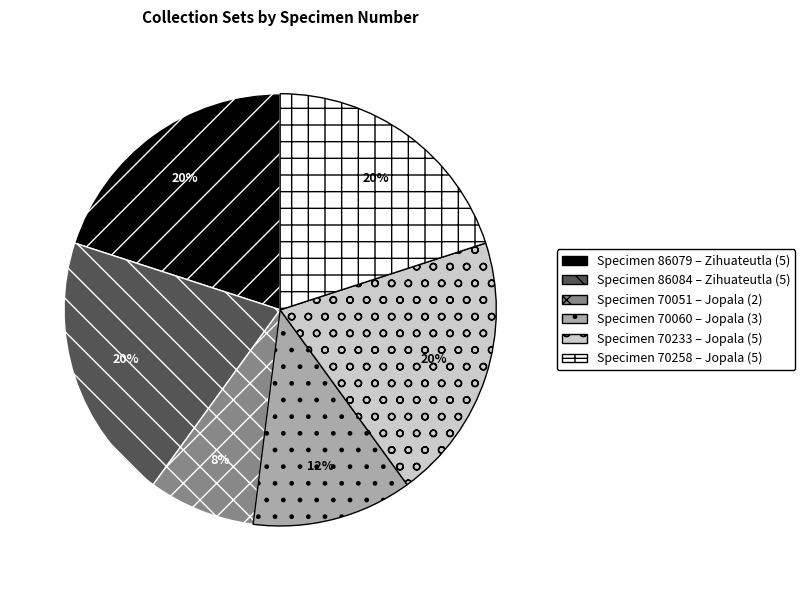

Combined, do Specimen 70060 – Jopala (3) and Specimen 70051 – Jopala (2) account for over 50%?

No